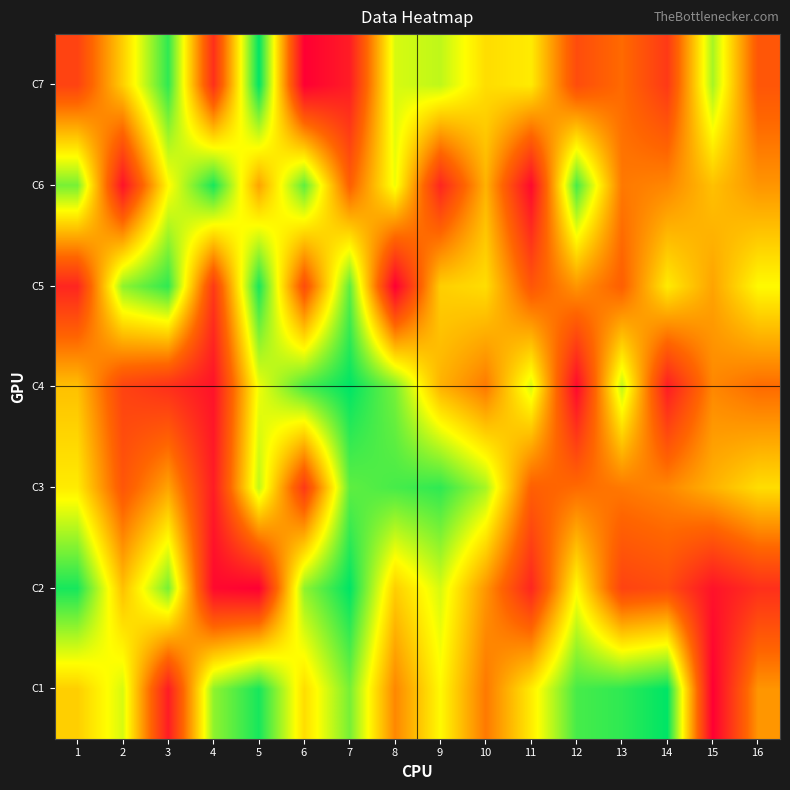

At which category is the sum across all series the highest?

7